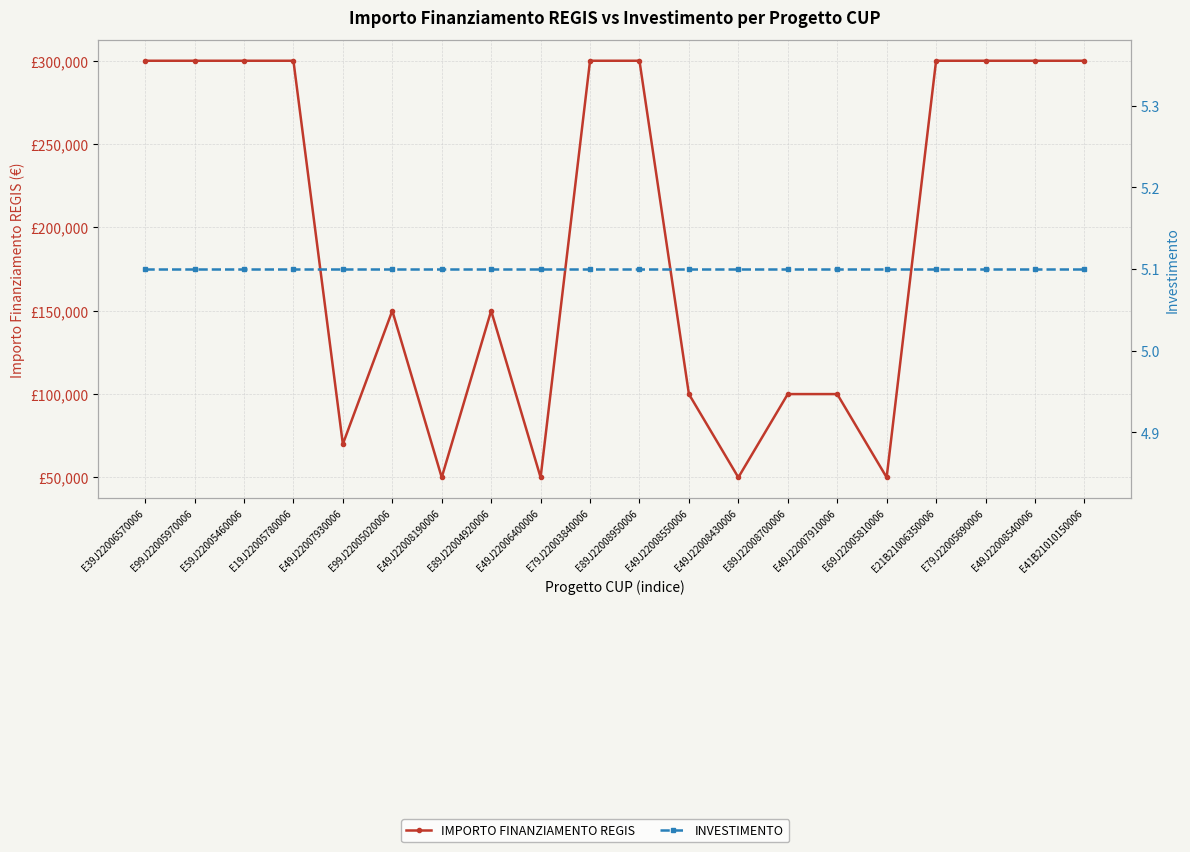

True or false: INVESTIMENTO has a value of 2.8 at E89J22004920006.

False